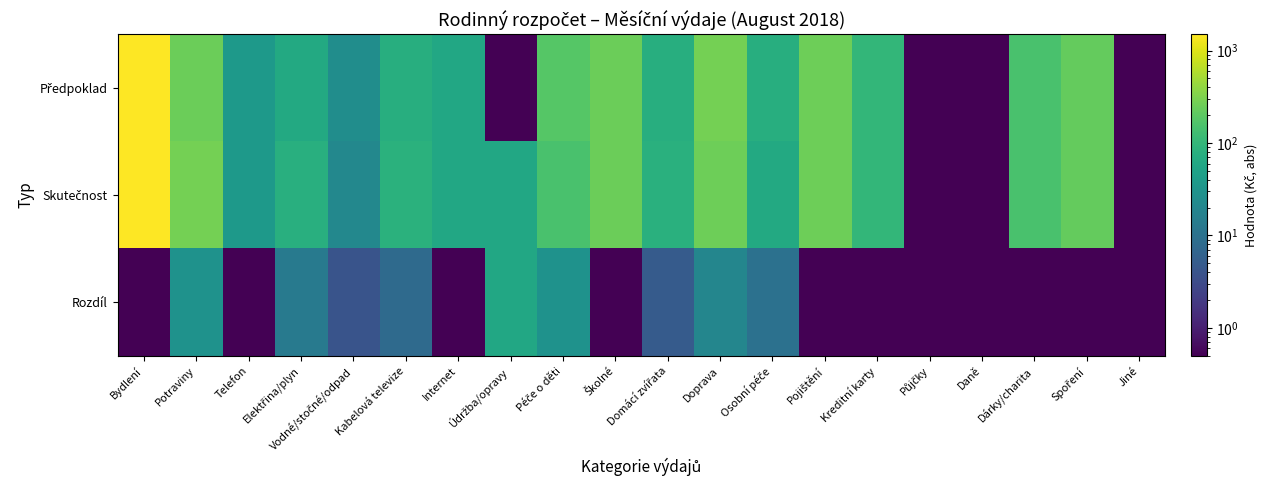

What is the total value across all series at Elektřina/plyn?

156.0